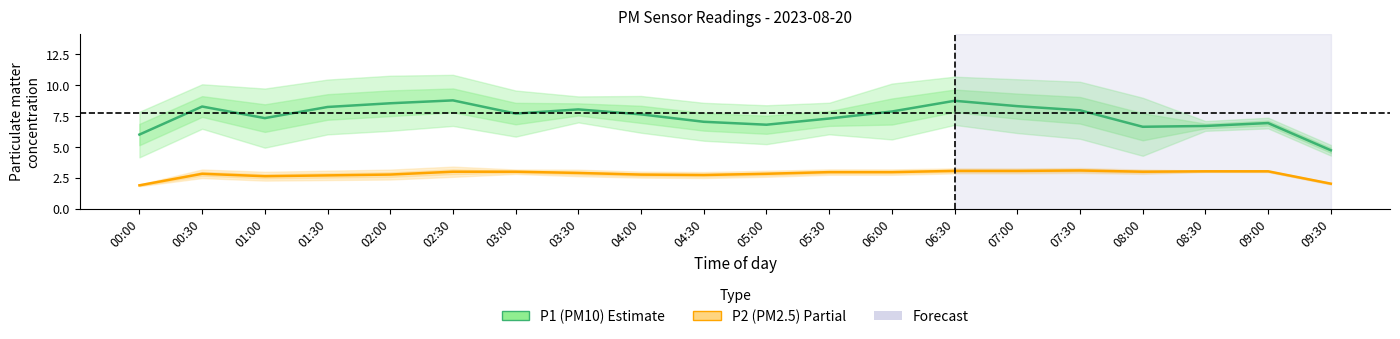

True or false: P2 (PM2.5) and P1 (PM10) intersect in this chart.

False